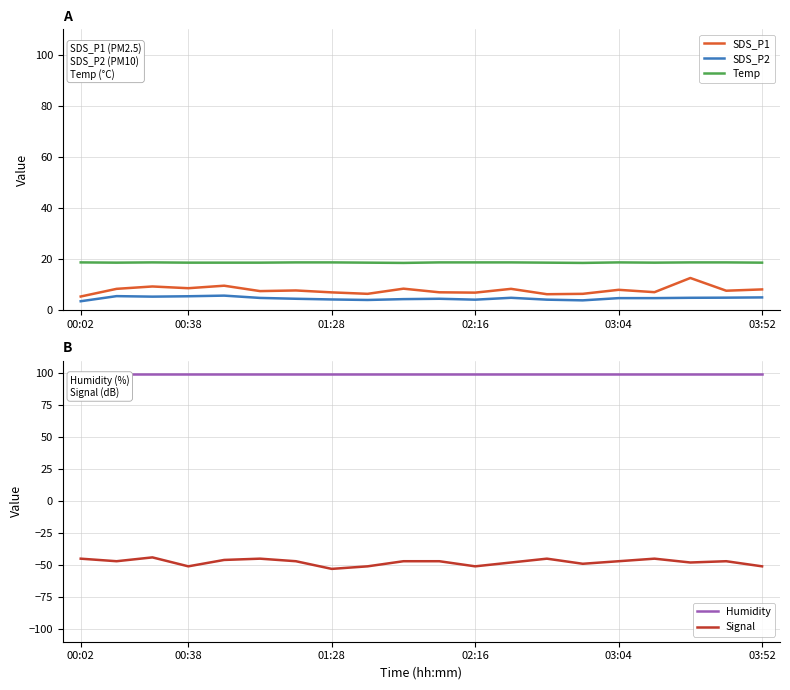

Does the chart display data point markers on the line(s)?

No